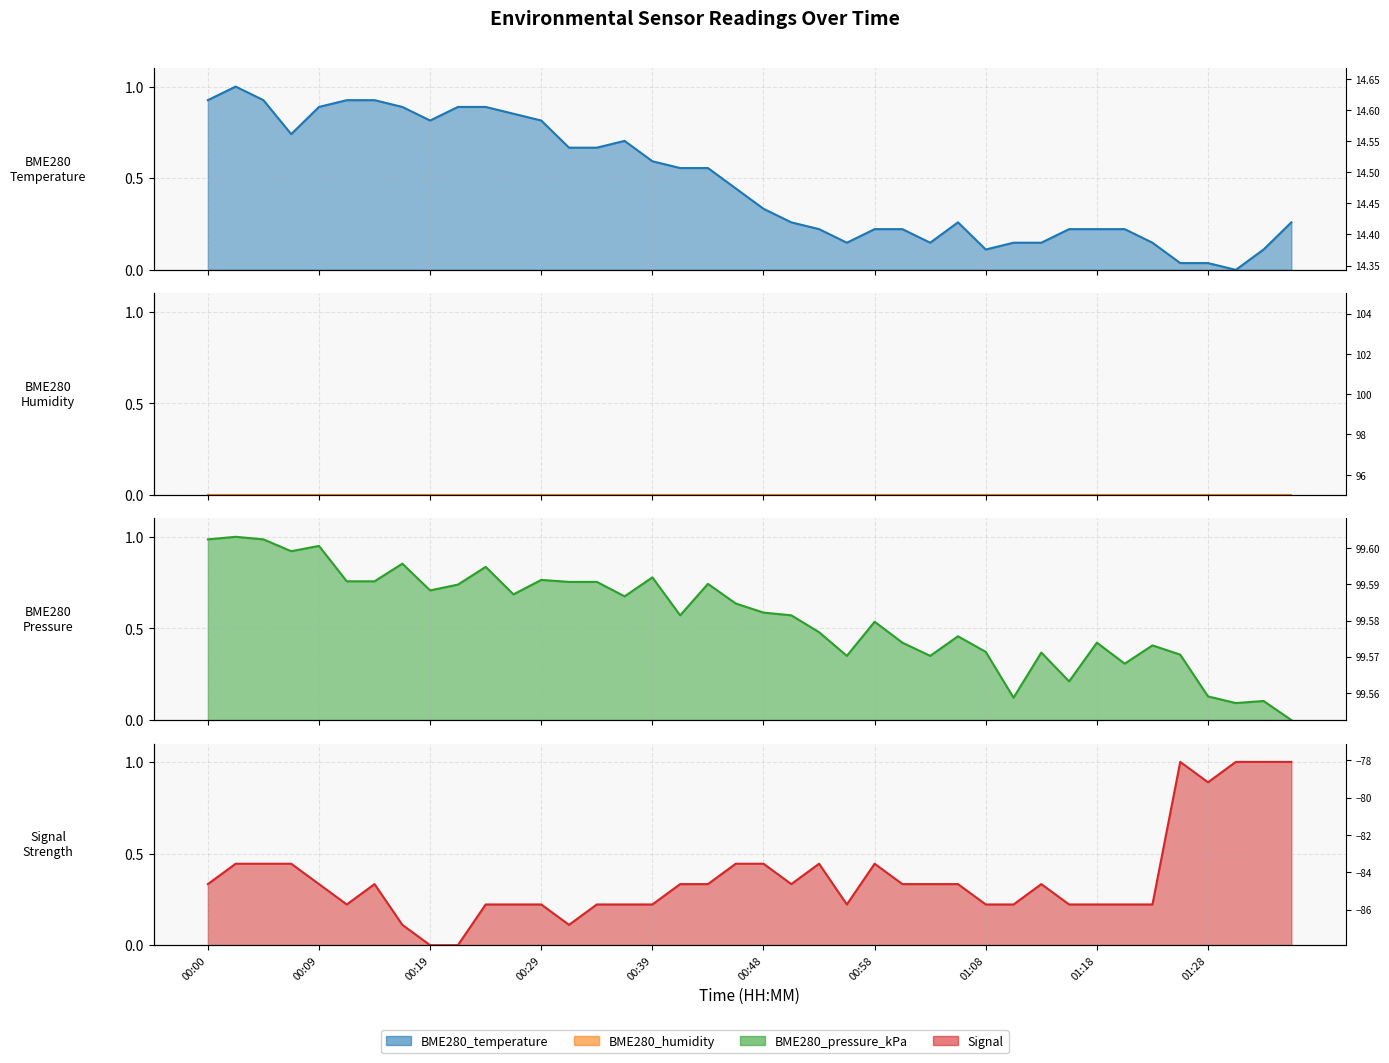

True or false: Signal has more than 0 interior local peaks.

True